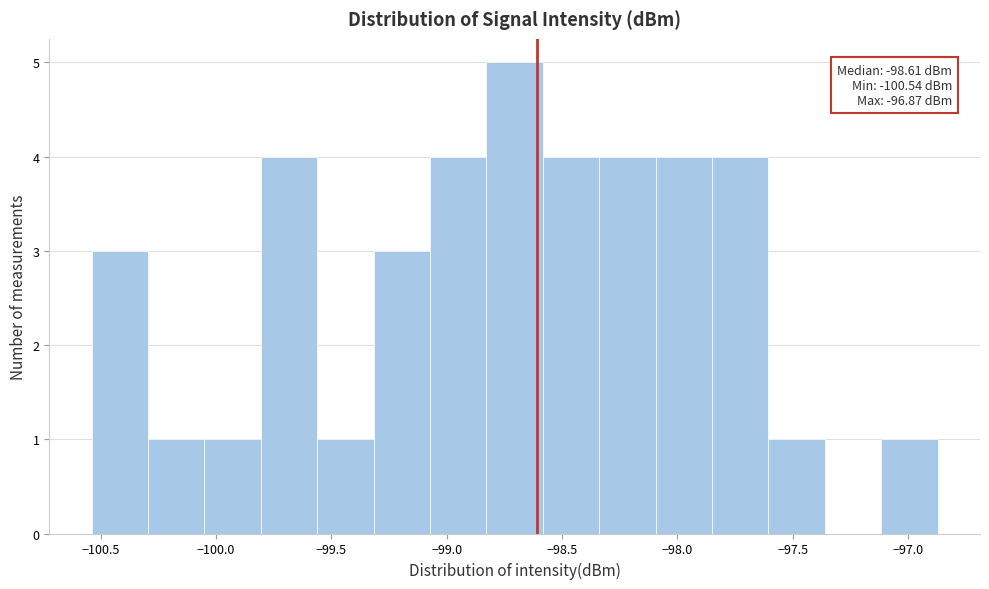

Over which range of the x-axis is the bar tallest?

-98.85 to -98.60